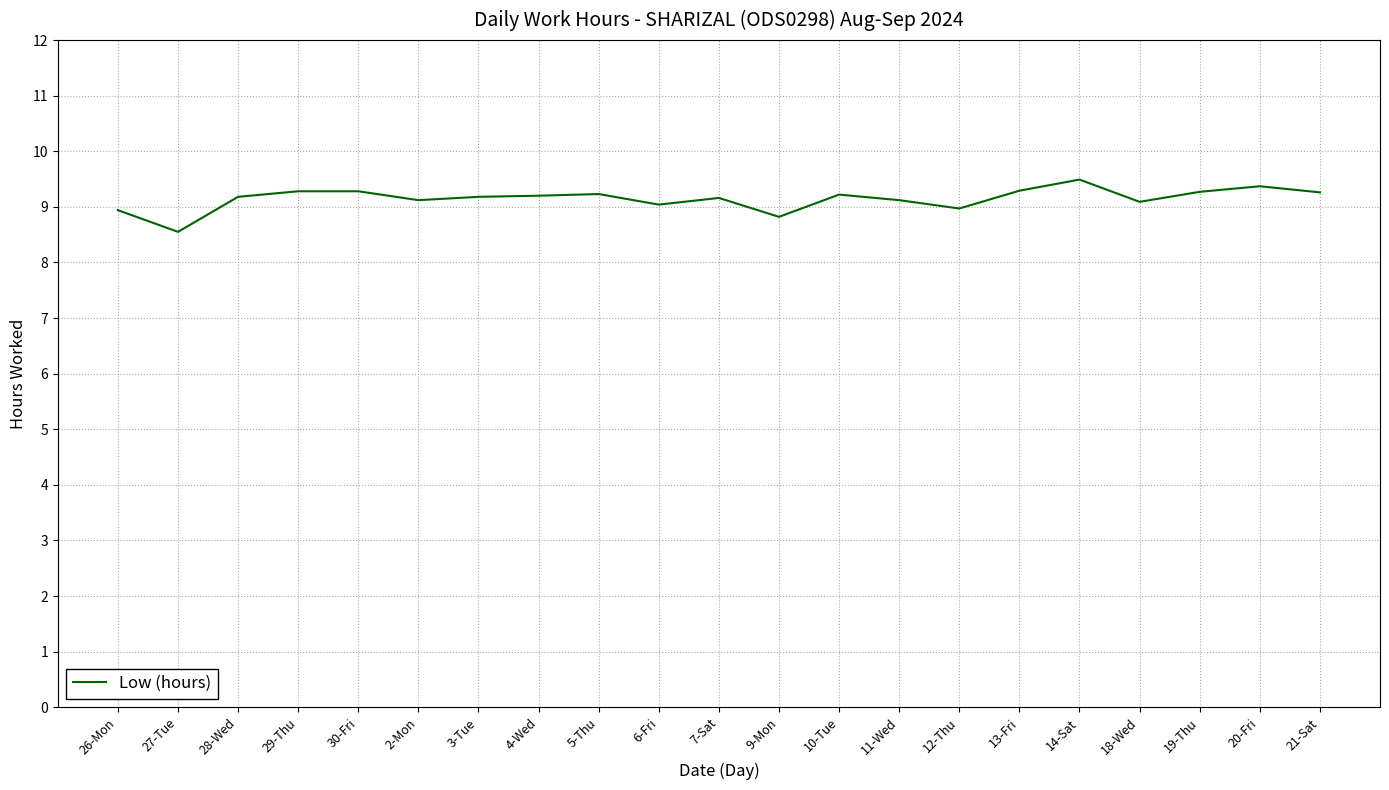

What is the approximate value at 2-Mon?

9.1